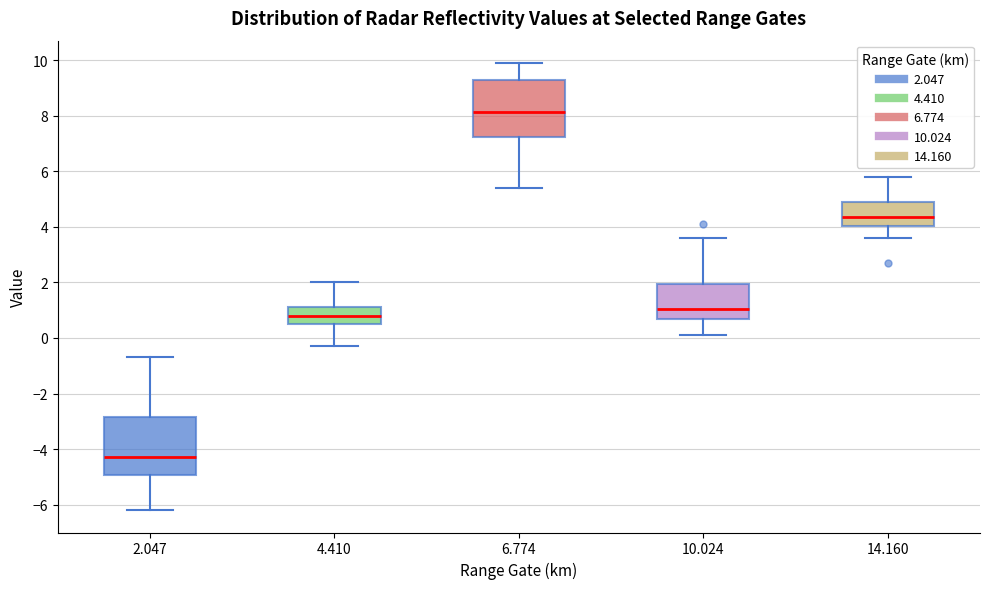

Reading left to right, read every box against the y-axis: the position of its median line, the range the box covers, and the ends of its whiskers. The values are not printed on the chart, so give them approximately, as read against the axis.

2.047: median -4.2, box -5.0 to -2.8, whiskers -6.2 to -0.6
4.410: median 0.8, box 0.6 to 1.2, whiskers -0.2 to 2.0
6.774: median 8.2, box 7.2 to 9.4, whiskers 5.4 to 10.0
10.024: median 1.0, box 0.6 to 2.0, whiskers 0.2 to 3.6
14.160: median 4.4, box 4.0 to 5.0, whiskers 3.6 to 5.8